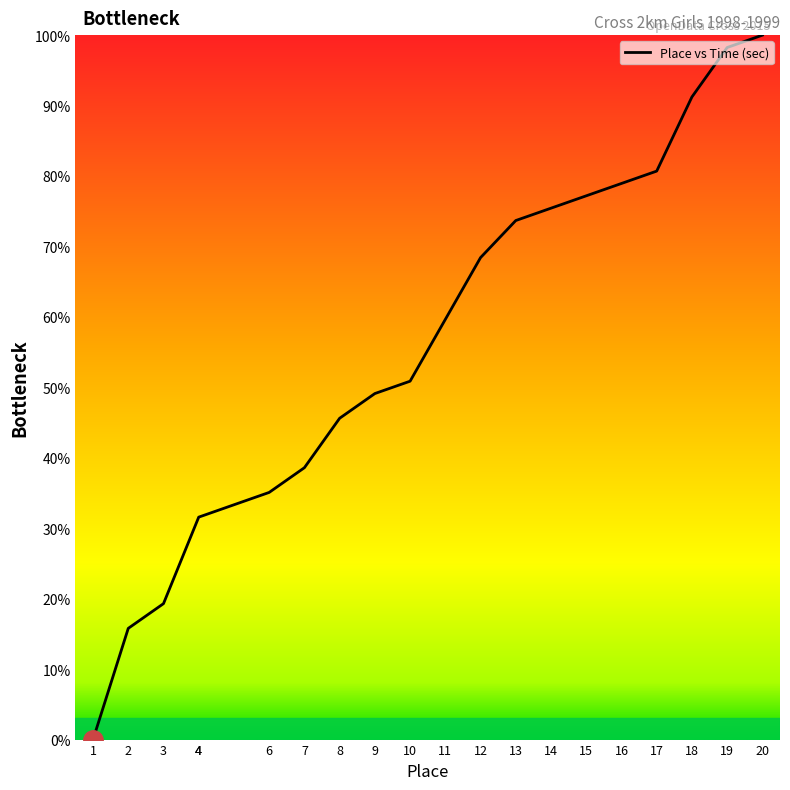

Rank the categories by value from lowest to highest.

1, 2, 3, 4, 4, 6, 7, 8, 9, 10, 11, 12, 13, 14, 15, 16, 17, 18, 19, 20